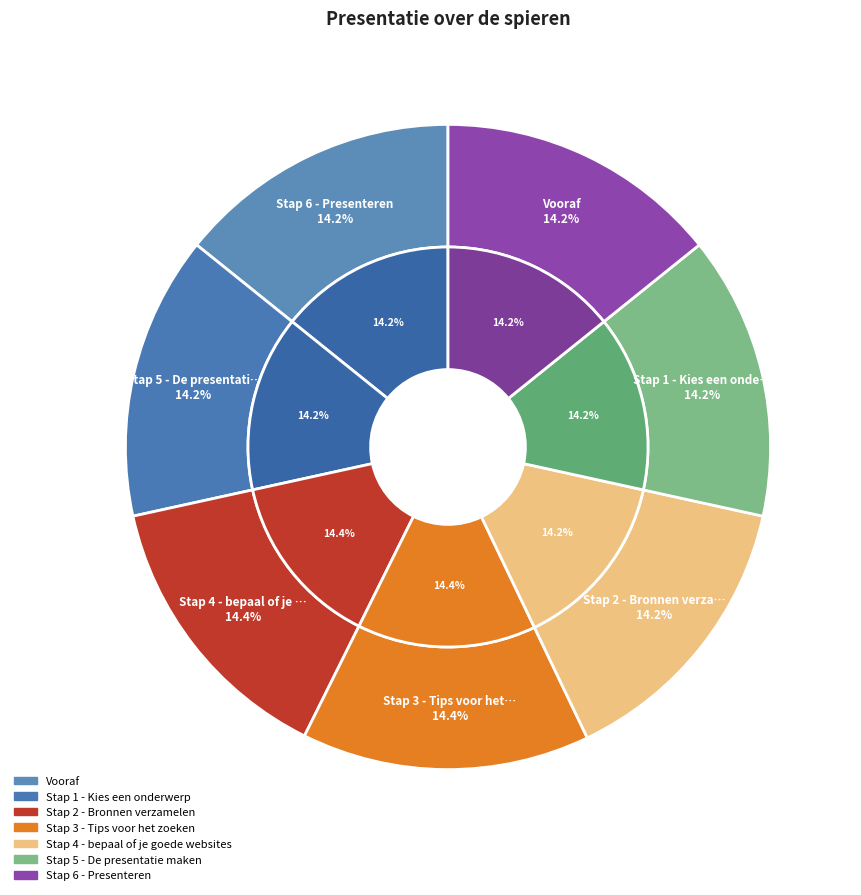

Which slice is the smallest?

Vooraf